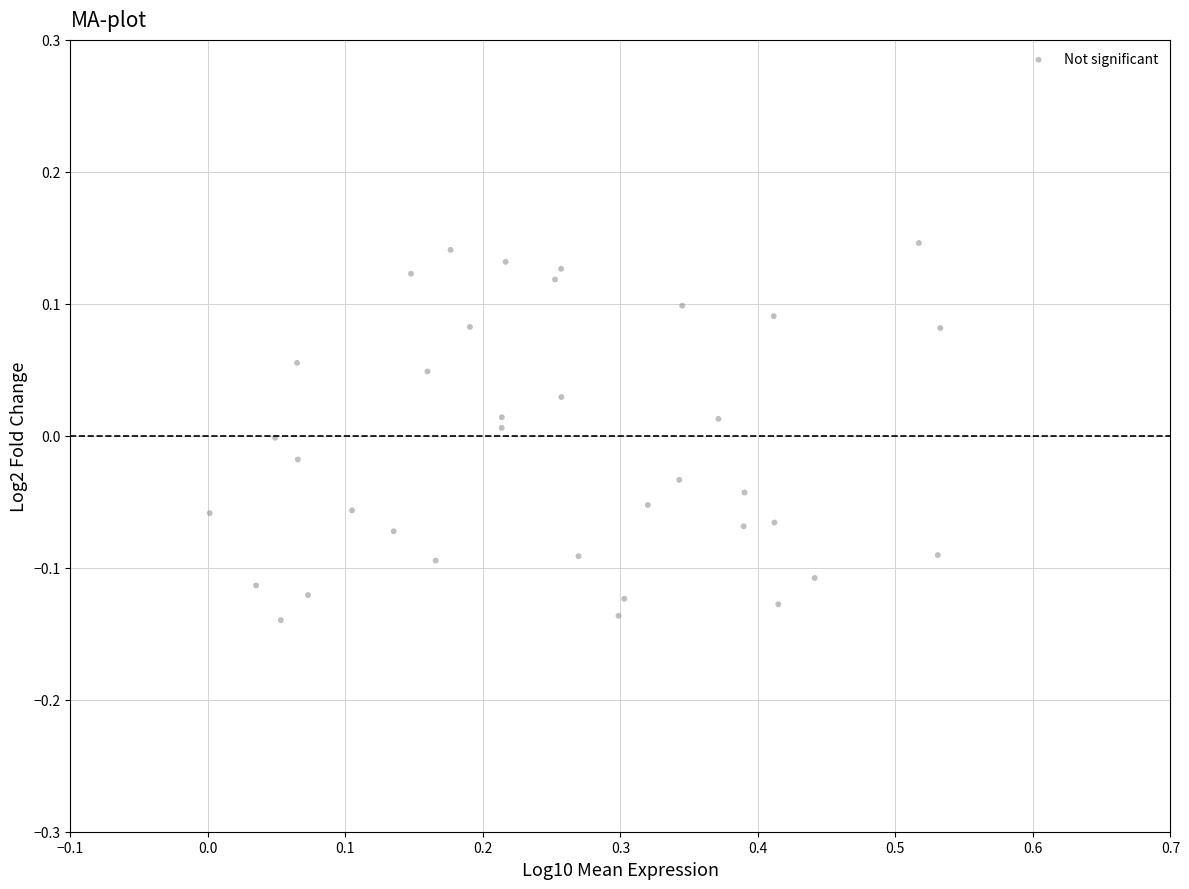

What is the range of Y values (max minus min)?

0.3